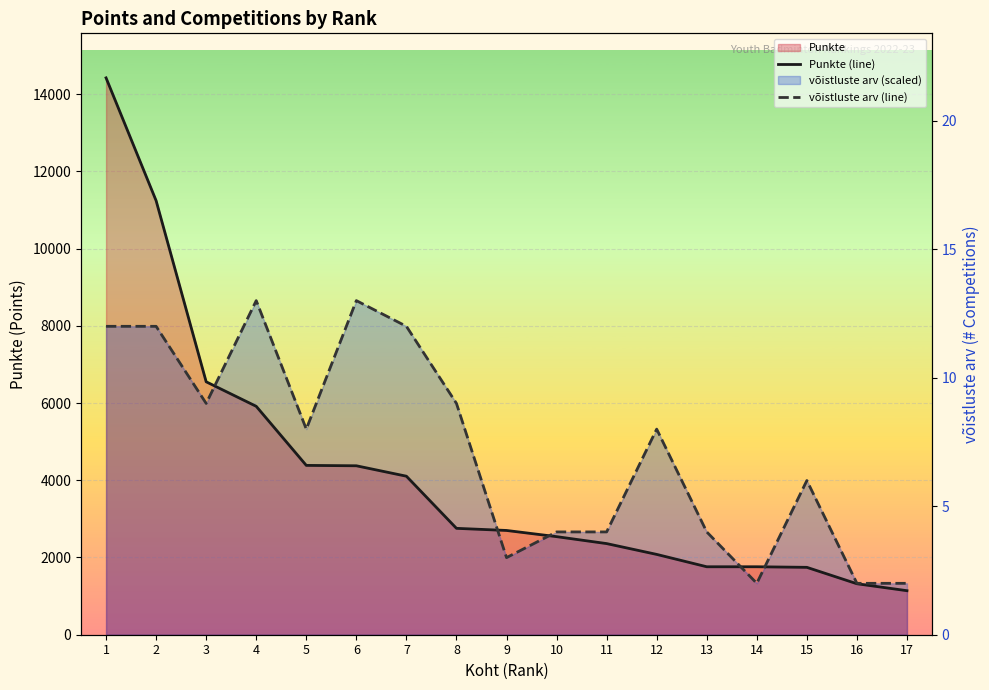

The Punkte (line) series shows 1140.0 at 17. True or false?

True